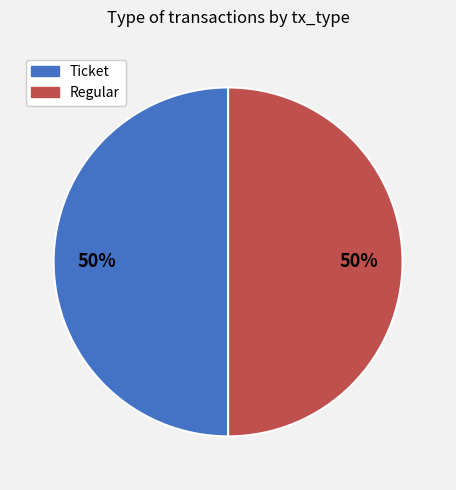

Combined, do Regular and Ticket account for over 50%?

Yes